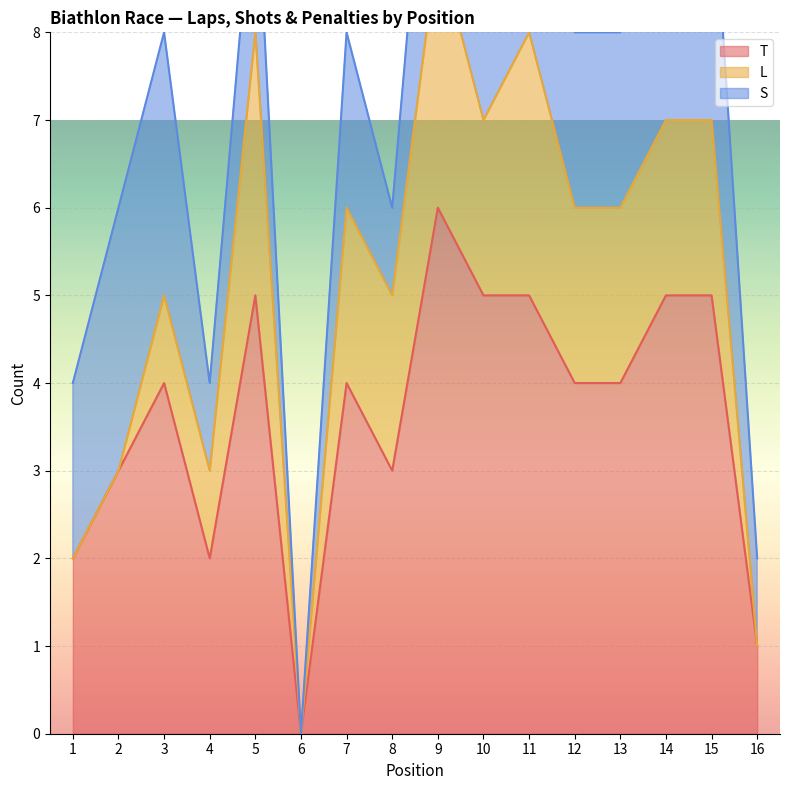

Reading left to right, list all the values displayed in this chart.

T: 2	3	4	2	5	0	4	3	6	5	5	4	4	5	5	1
L: 0	0	1	1	3	0	2	2	3	2	3	2	2	2	2	0
S: 2	3	3	1	2	0	2	1	3	3	2	2	2	3	3	1